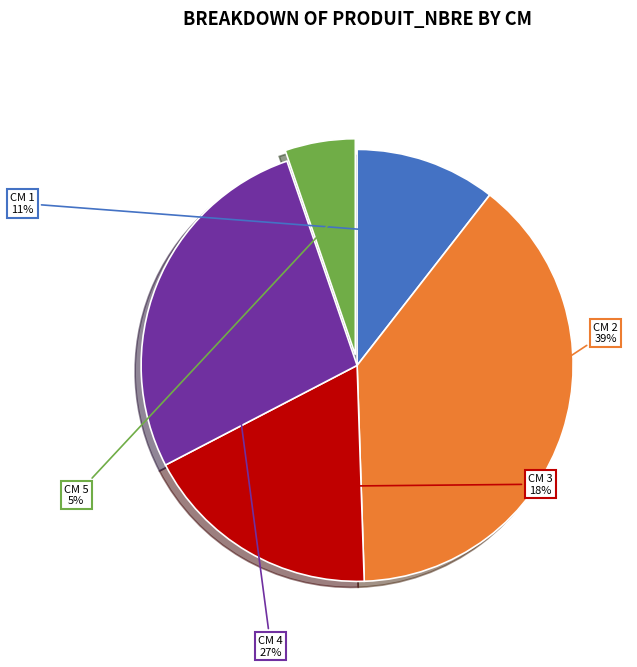

Is there any slice that represents more than half of the pie?

No